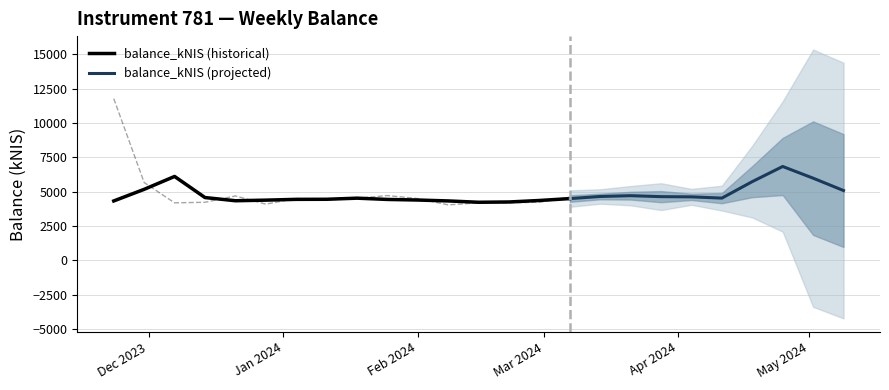

What is the average value?

5262.6